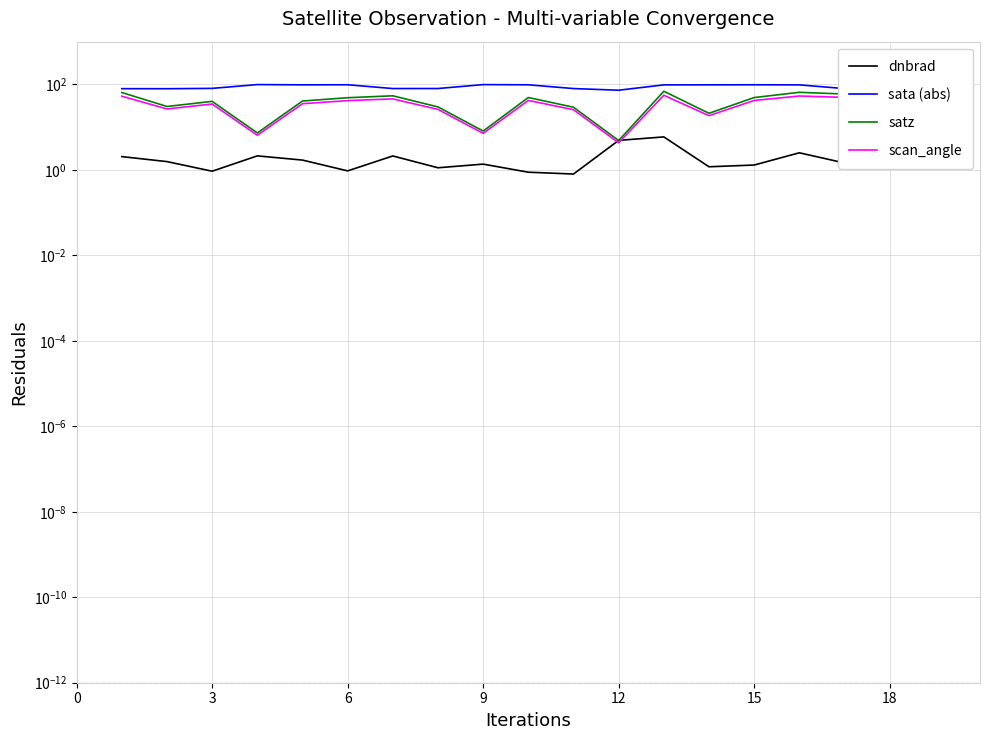

True or false: scan_angle has a value of 41.7 at 6.

True